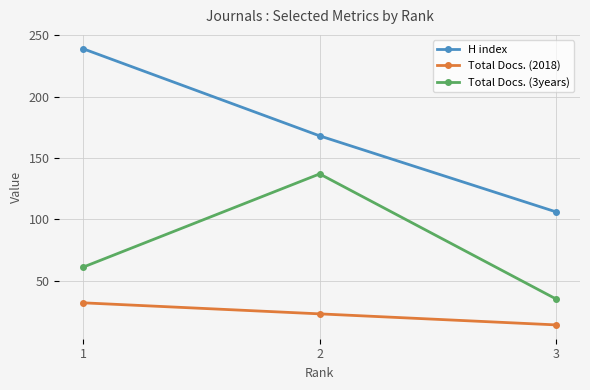

Count the Total Docs. (3years) values in the range 35 to 137.

3